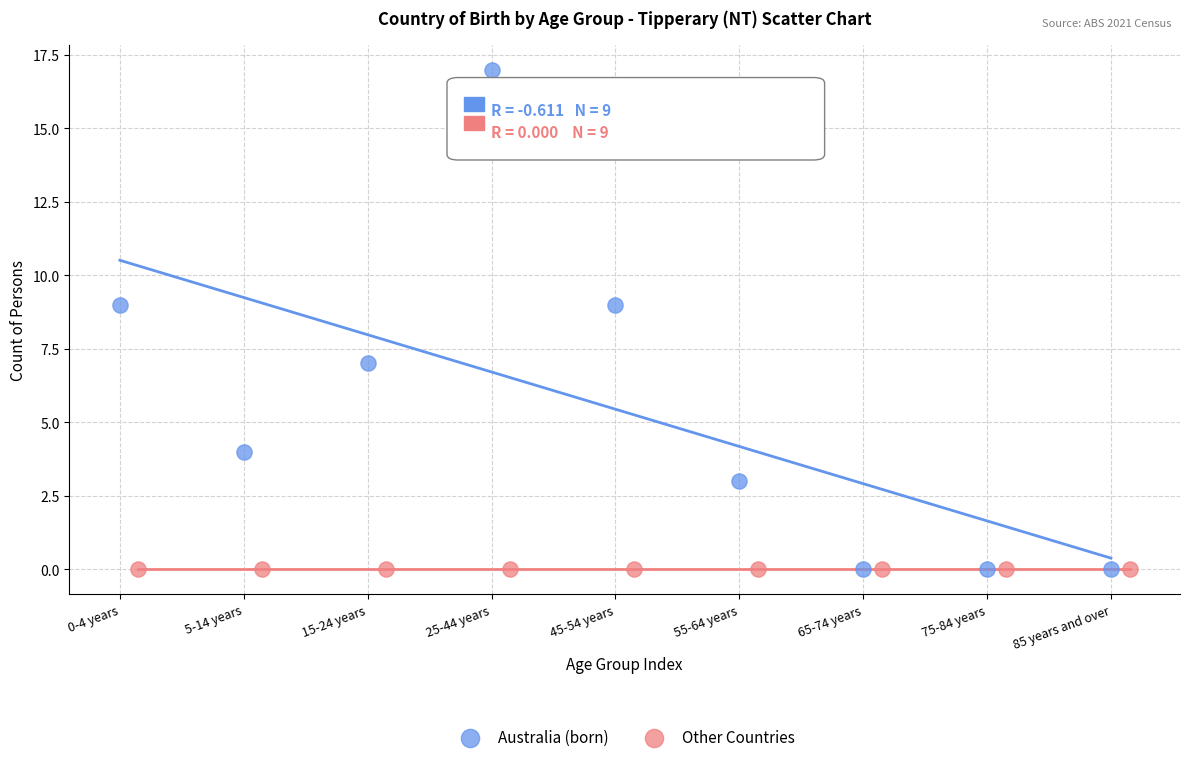

Which series reaches the maximum Y coordinate?

Australia (born)